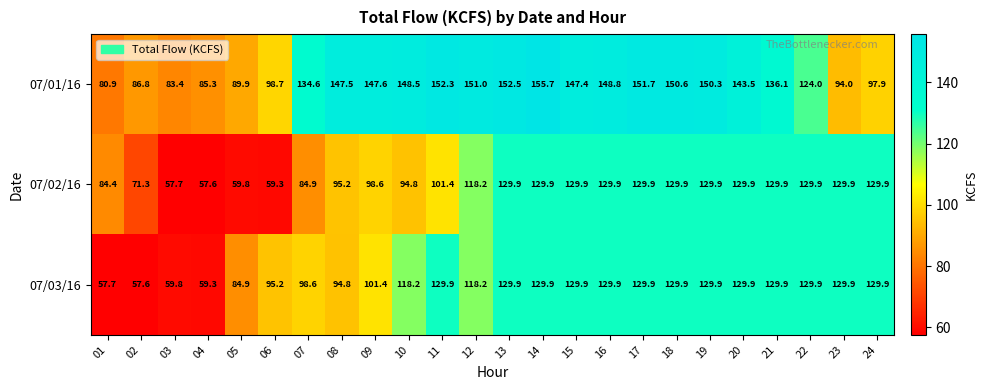

What is the difference between the maximum and minimum values in the 07/02/16 series?

72.3